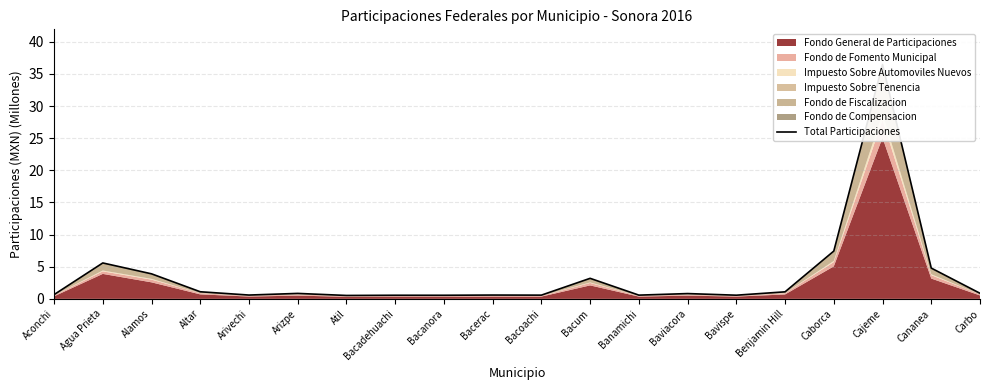

At which label is the value closest to 18?

Caborca